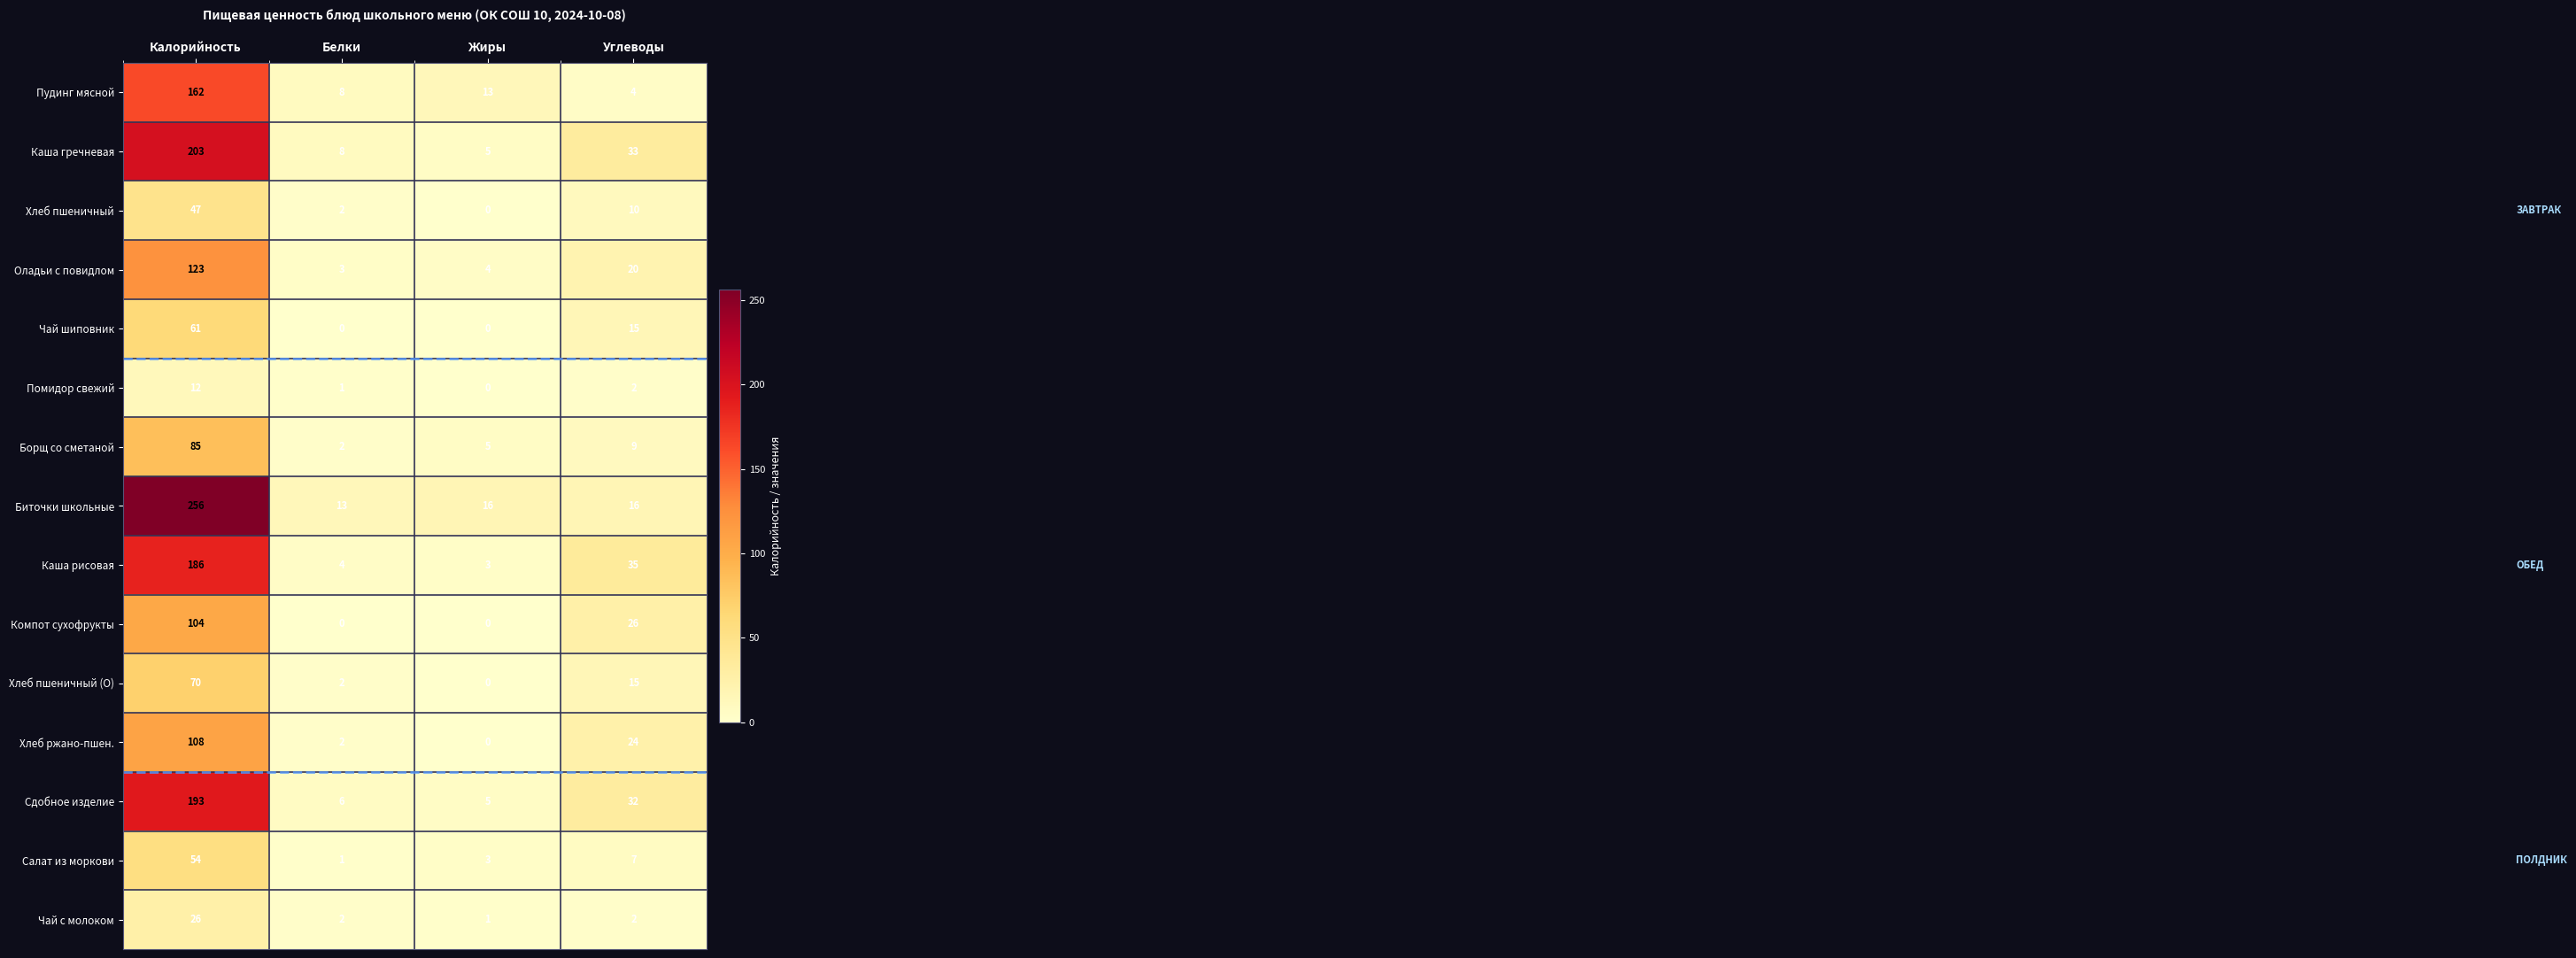

How many values in the Салат из моркови series are below 7?

2